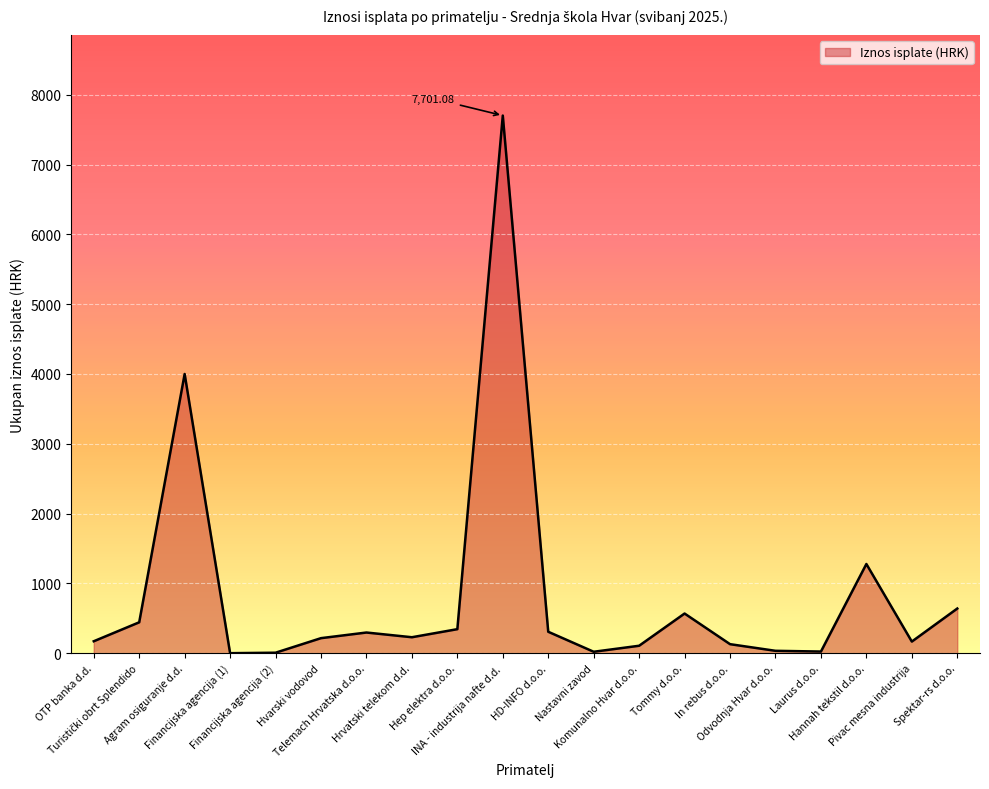

What is the difference between the maximum and minimum values?

7699.4